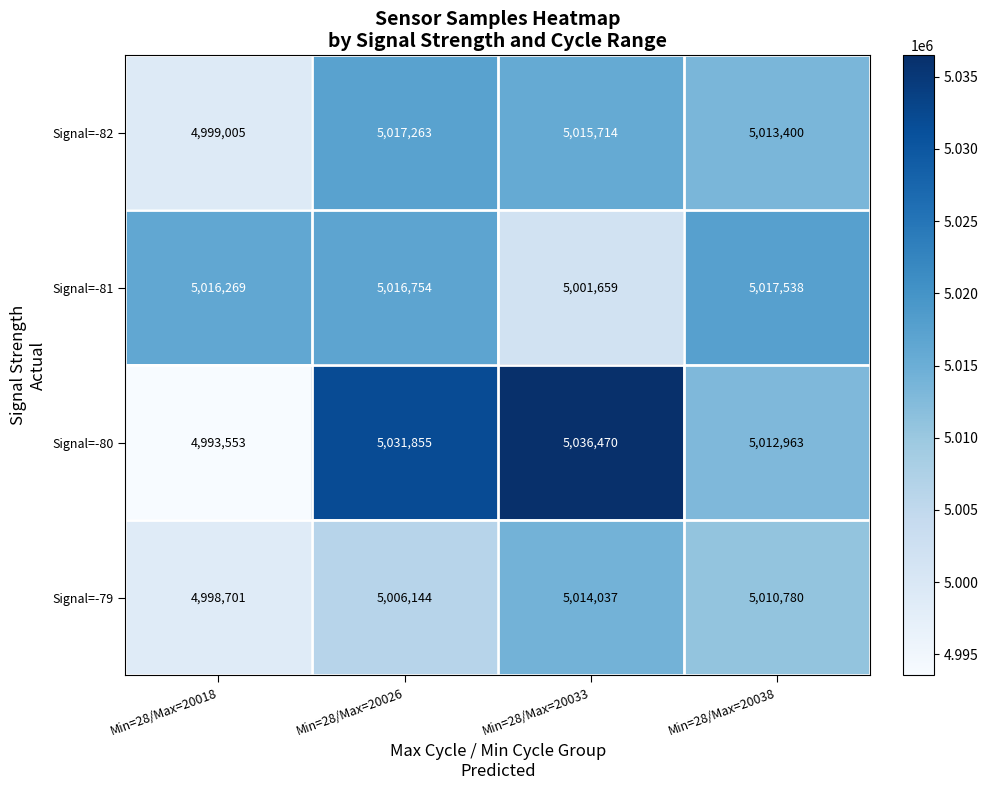

How many distinct data groups are displayed?

4